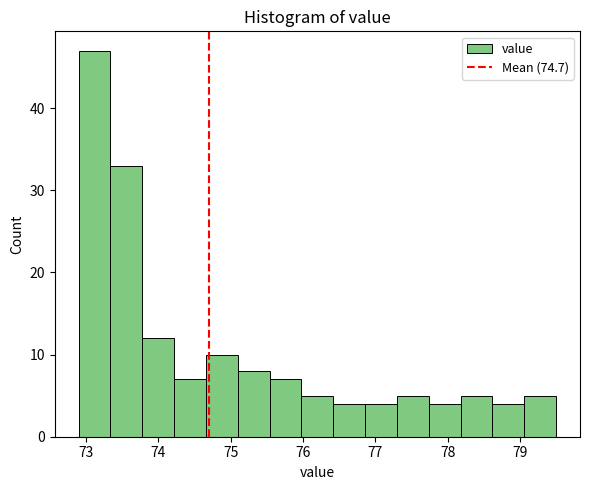

What is the height of the bar covering 75.98 to 76.42 on the x-axis? Neither the bar edges nor the heights are printed on the chart, so give them approximately, as read against the axes.

5